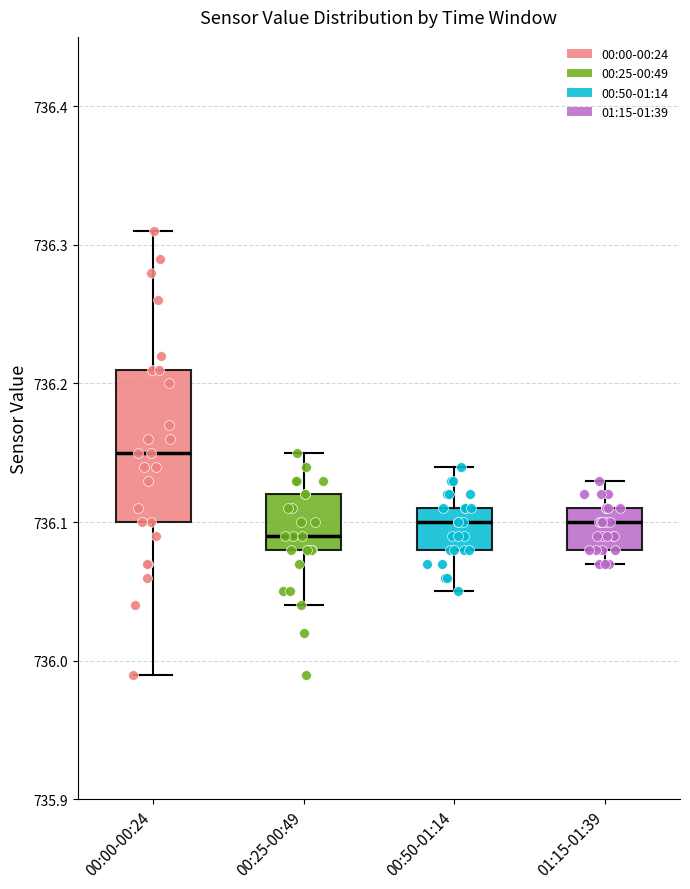

Reading left to right, read every box against the y-axis: the position of its median line, the range the box covers, and the ends of its whiskers. The values are not printed on the chart, so give them approximately, as read against the axis.

00:00-00:24: median 736.15, box 736.10 to 736.21, whiskers 735.99 to 736.31
00:25-00:49: median 736.09, box 736.08 to 736.12, whiskers 736.04 to 736.15
00:50-01:14: median 736.10, box 736.08 to 736.11, whiskers 736.05 to 736.14
01:15-01:39: median 736.10, box 736.08 to 736.11, whiskers 736.07 to 736.13